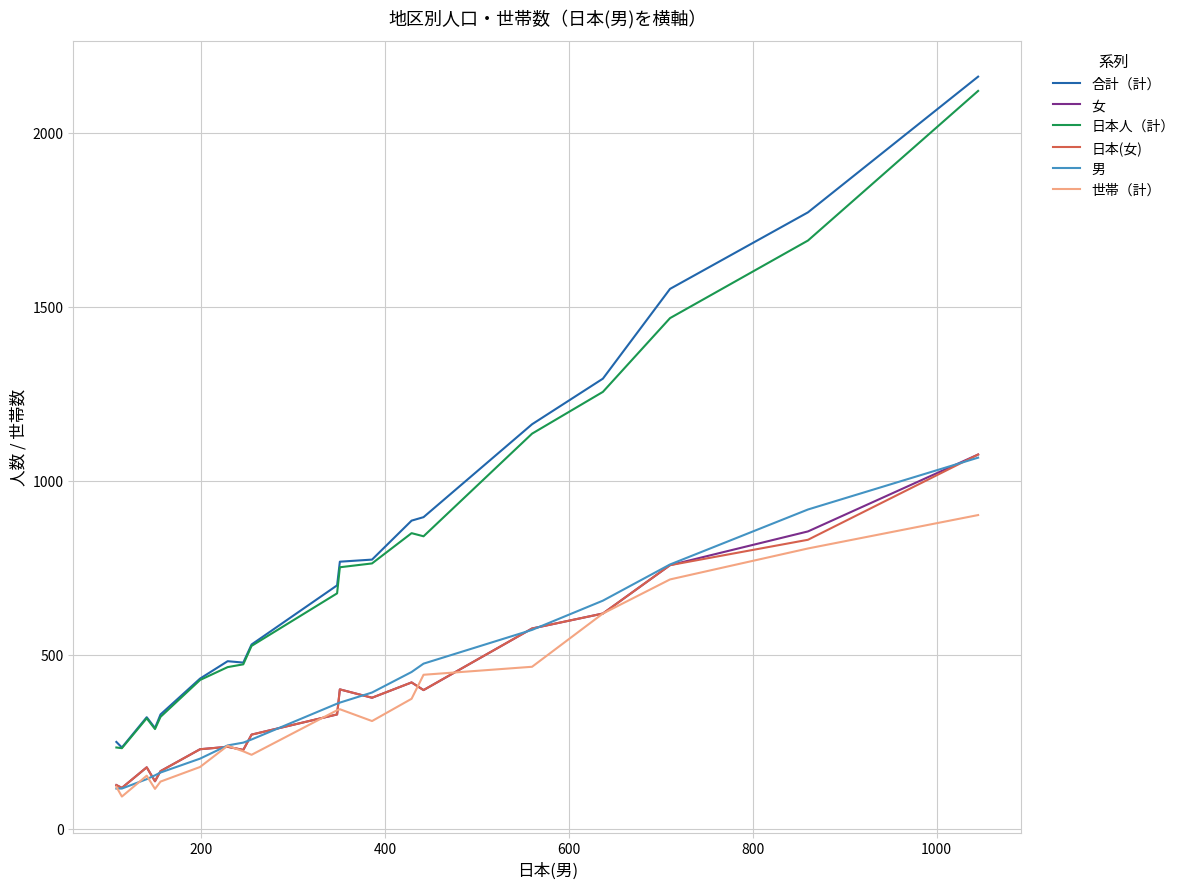

True or false: 世帯（計） and 日本人（計） cross at least once.

False